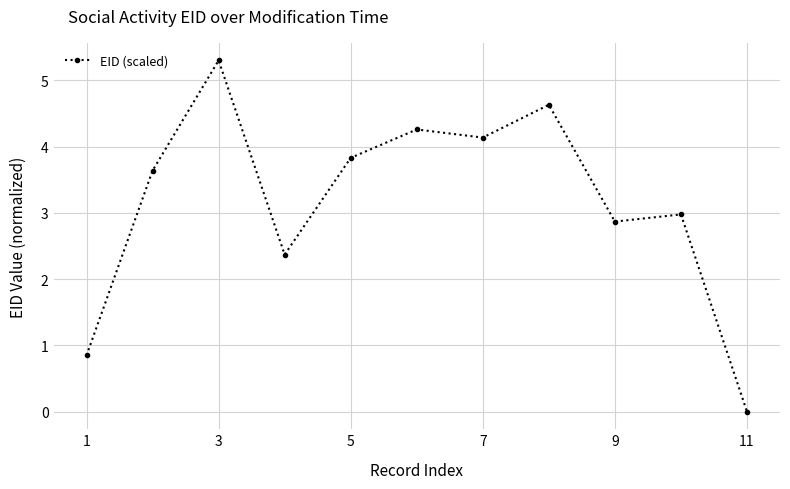

What is the greatest value displayed?

5.3